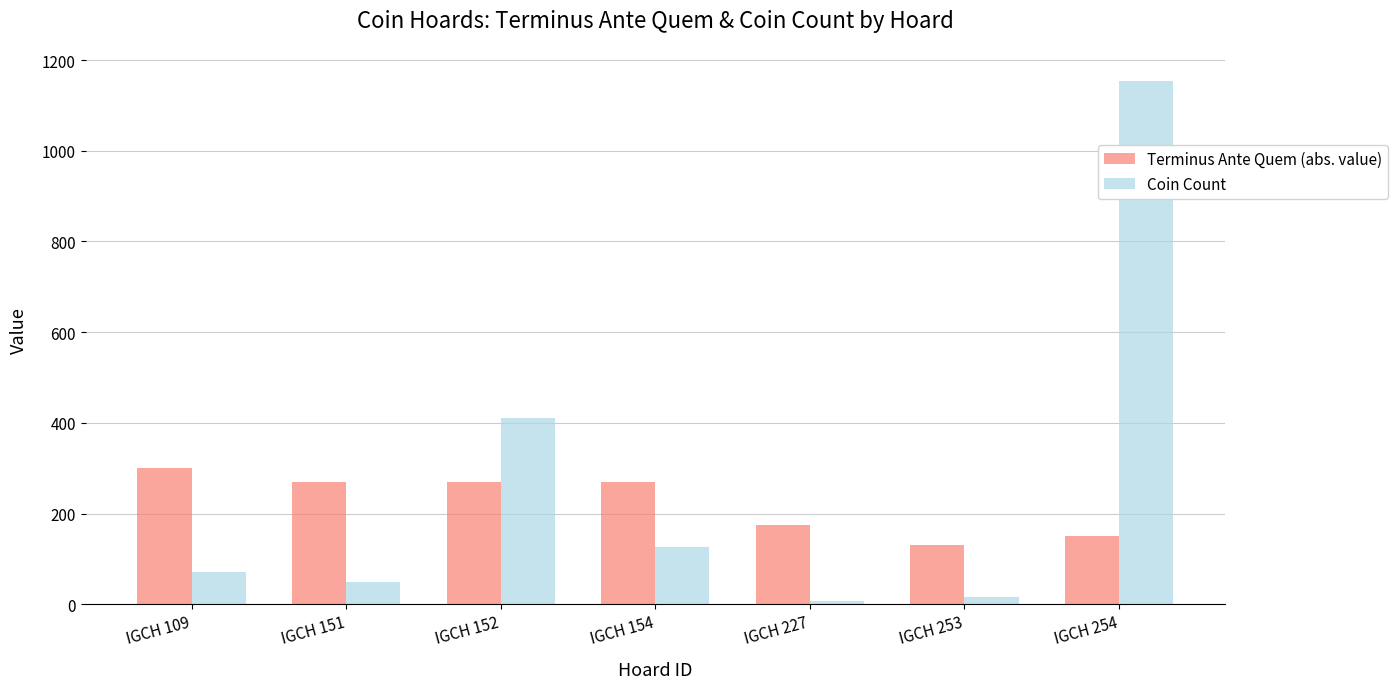

What is the approximate value of Coin Count at IGCH 109, to the nearest 10?

70